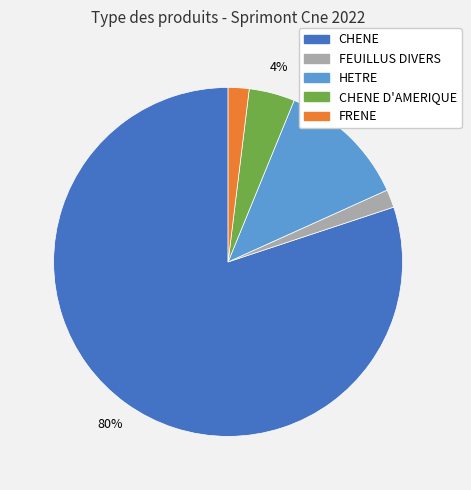

Is there any slice that represents more than half of the pie?

Yes